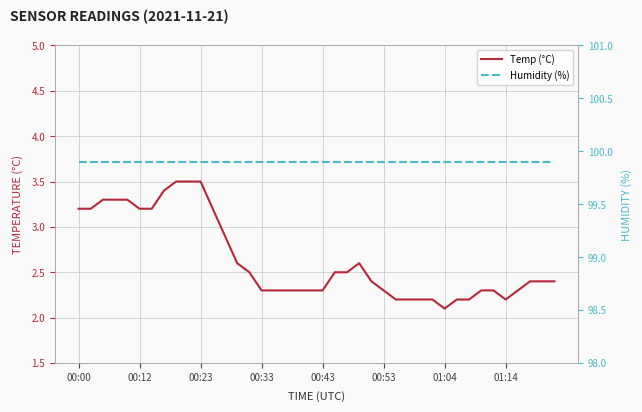

What is the difference between the maximum and minimum values in the Temp (°C) series?

1.4